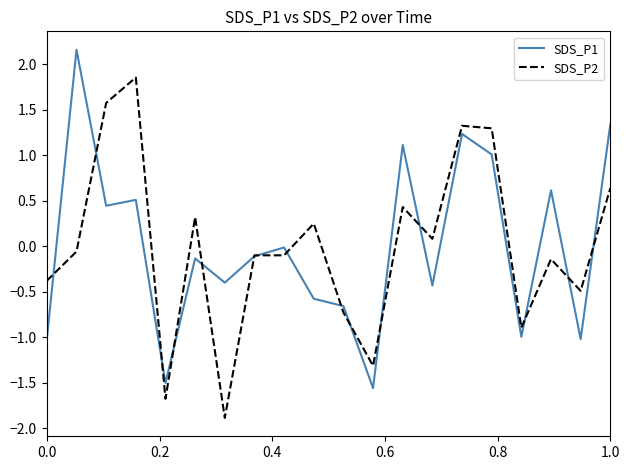

List the series in order of their peak value, lowest first.

SDS_P2, SDS_P1